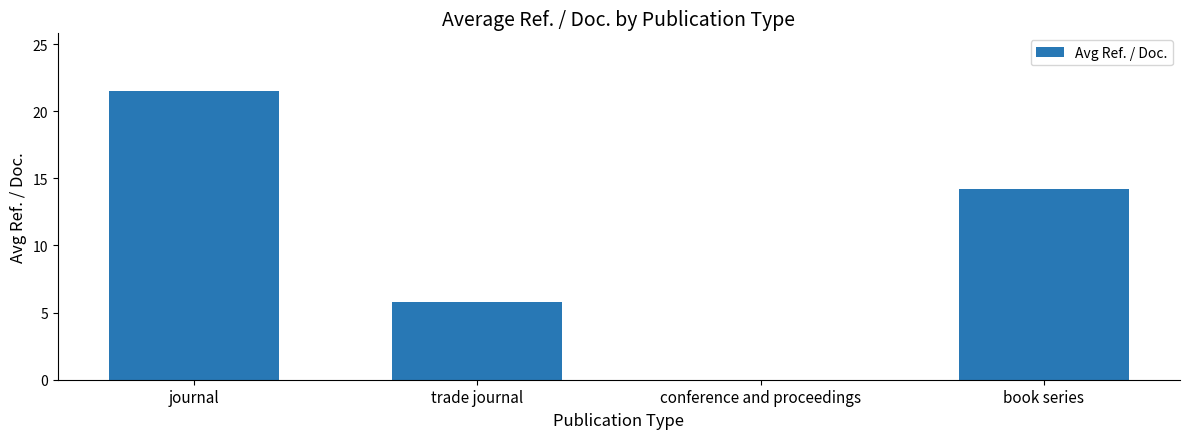

What is the greatest value displayed?

21.5